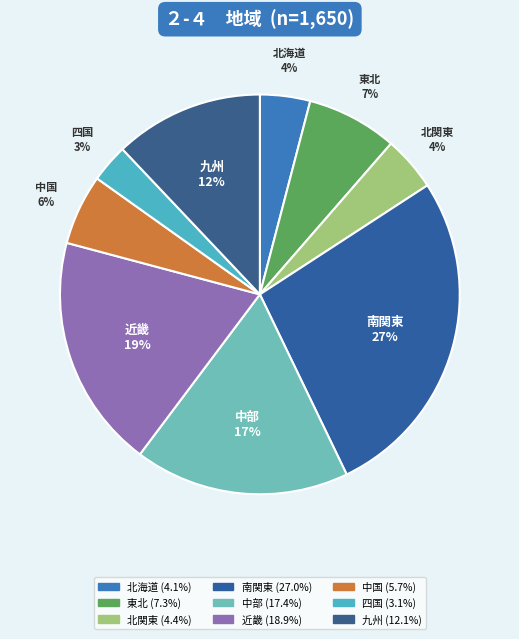

How many segments does this pie chart have?

9